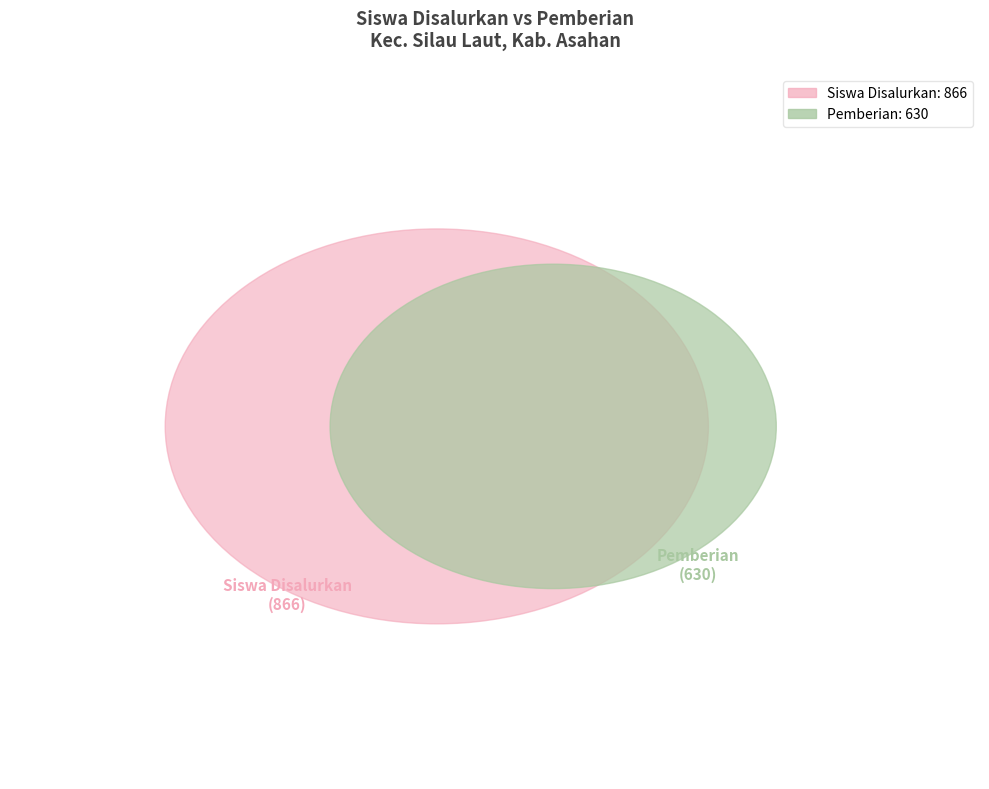

Does UPTD SDN 015906 LUBUK PALAS account for over 50% of the chart?

No